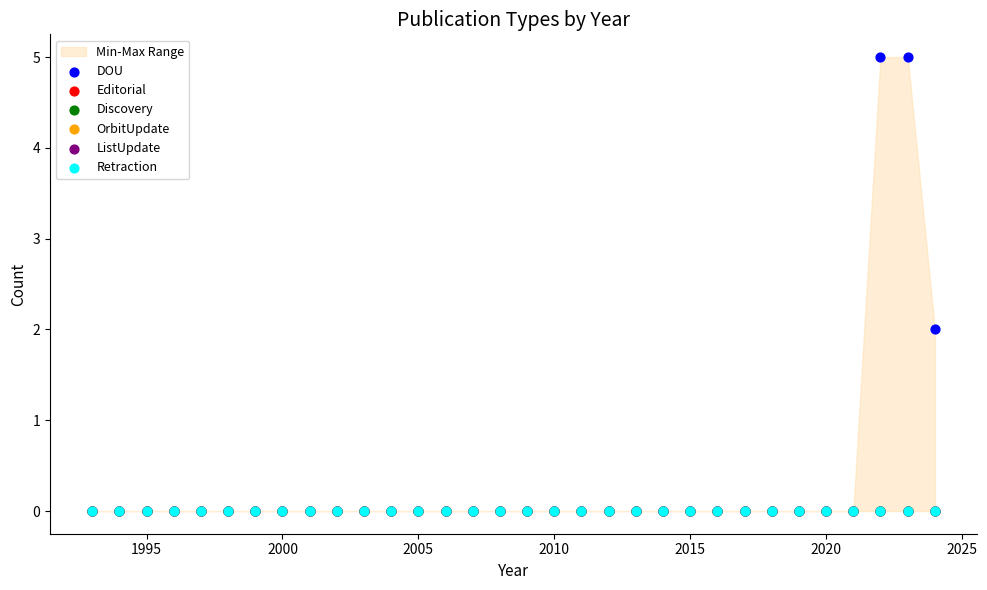

What are all the series names shown in the legend?

DOU, Editorial, Discovery, OrbitUpdate, ListUpdate, Retraction